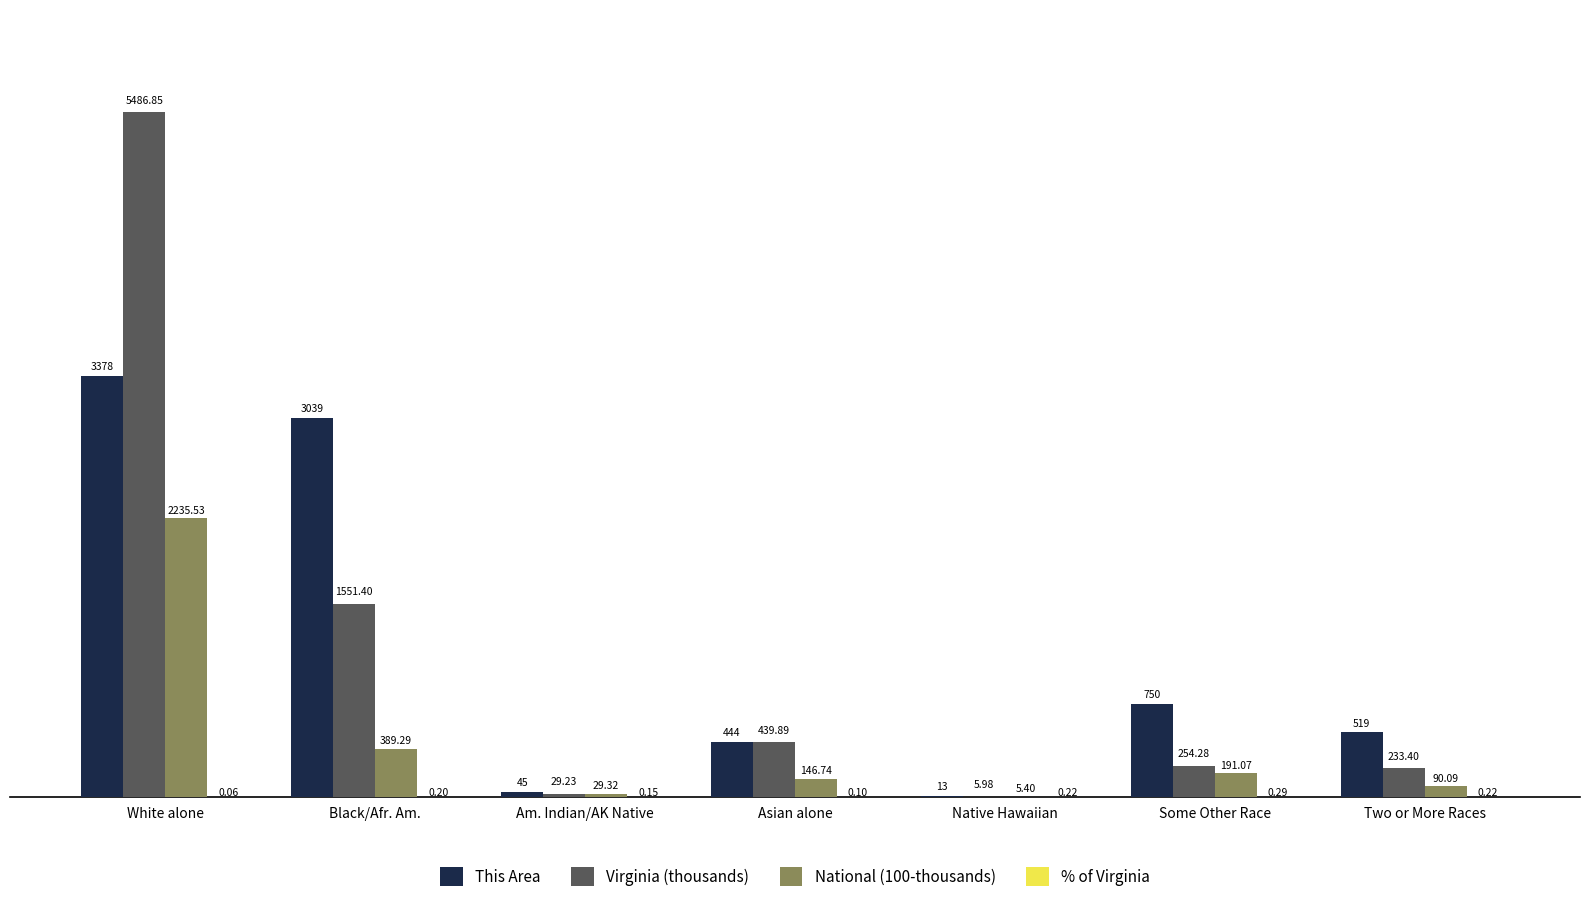

True or false: This Area has a value of 750.0 at Some Other Race.

True